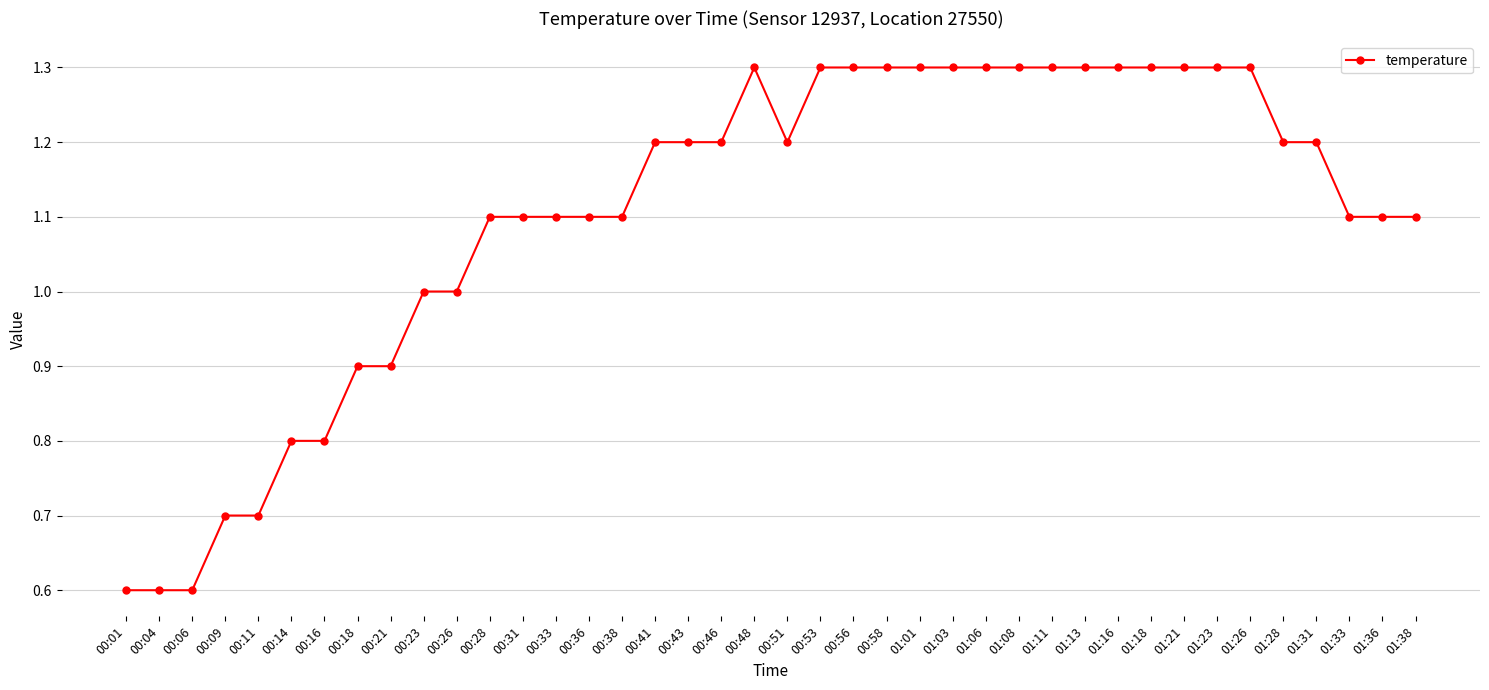

The value at 01:08 is 1.3. True or false?

True